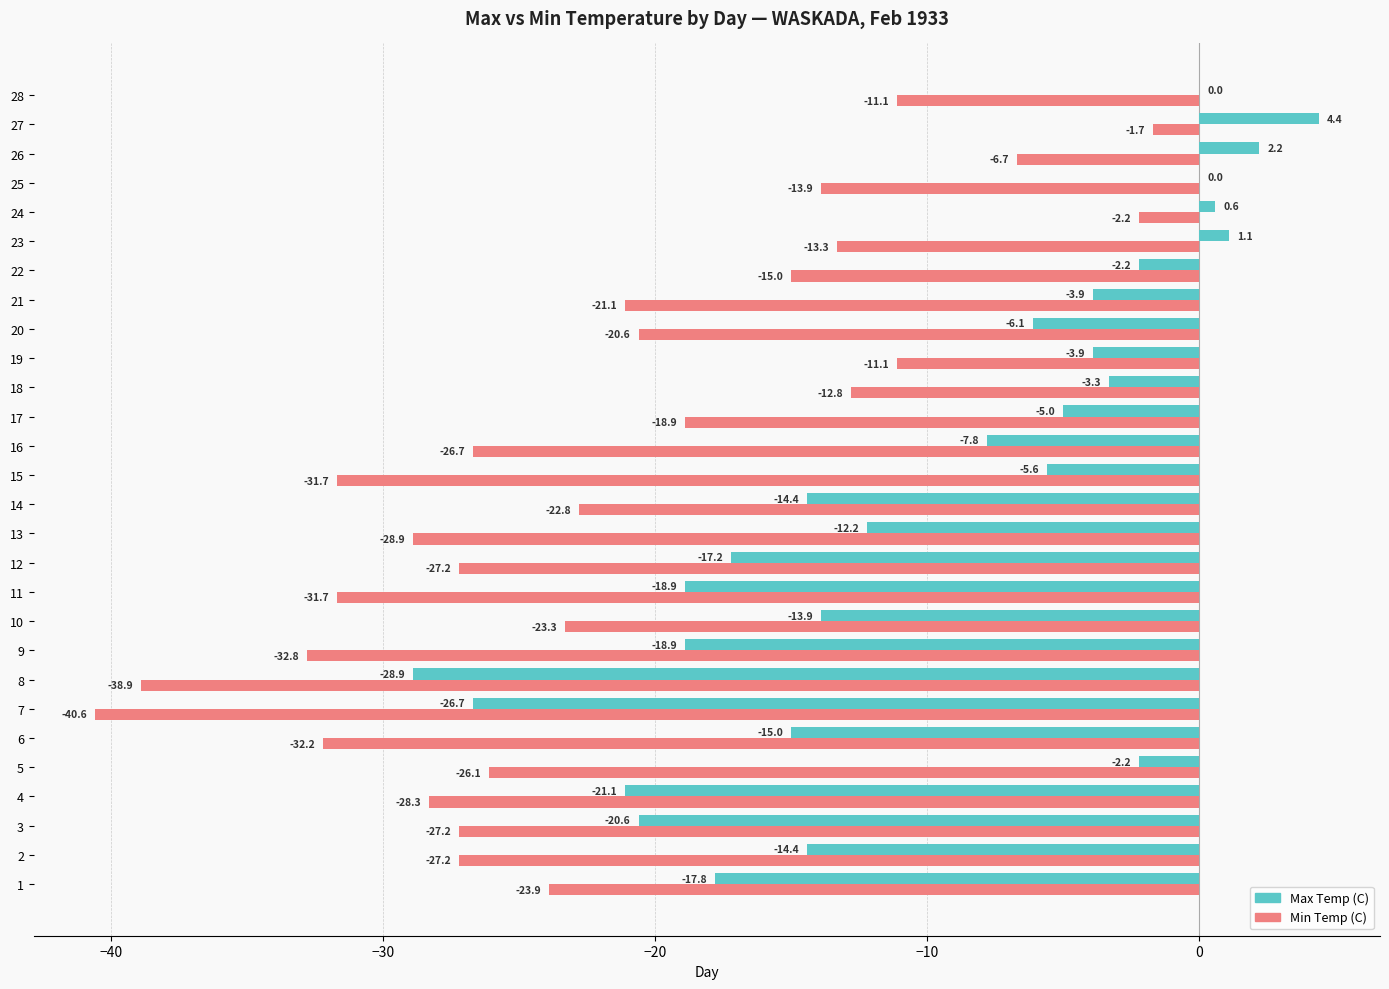

What value does the Min Temp (C) series have at 13?

-28.9